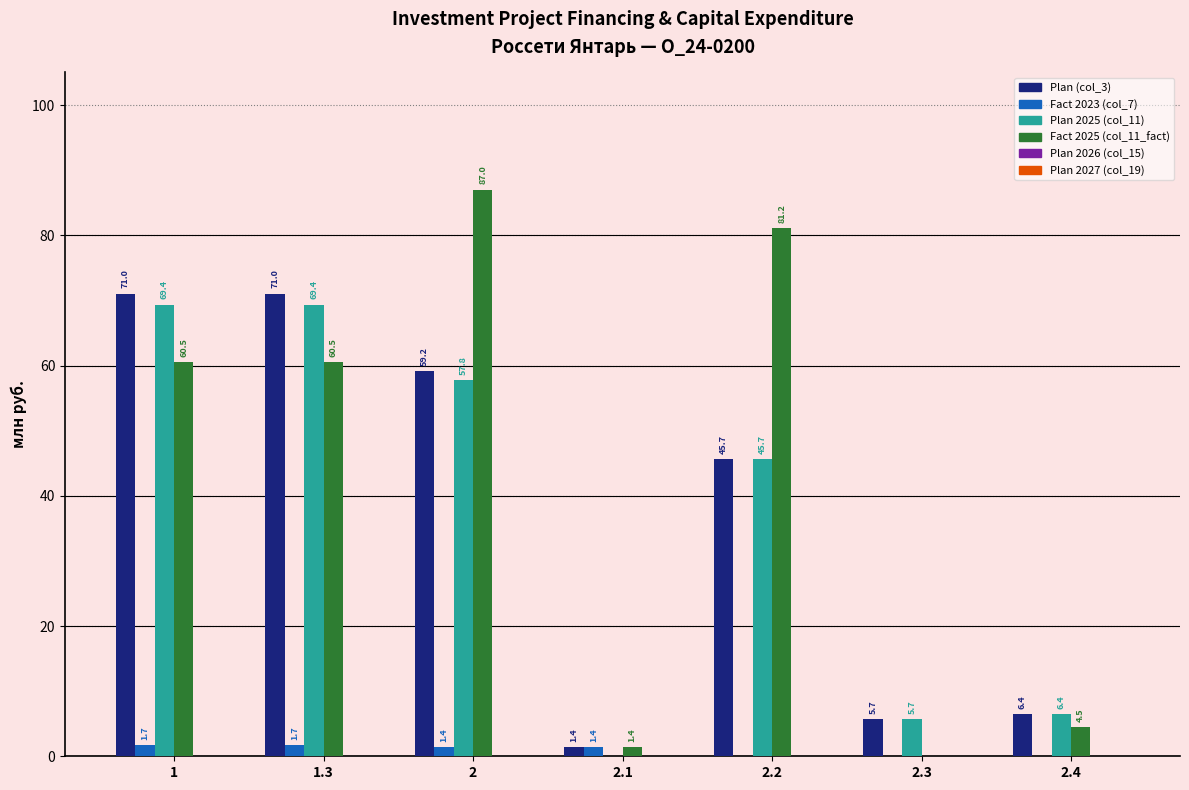

The Plan (col_3) series shows 1.5 at 2.4. True or false?

False